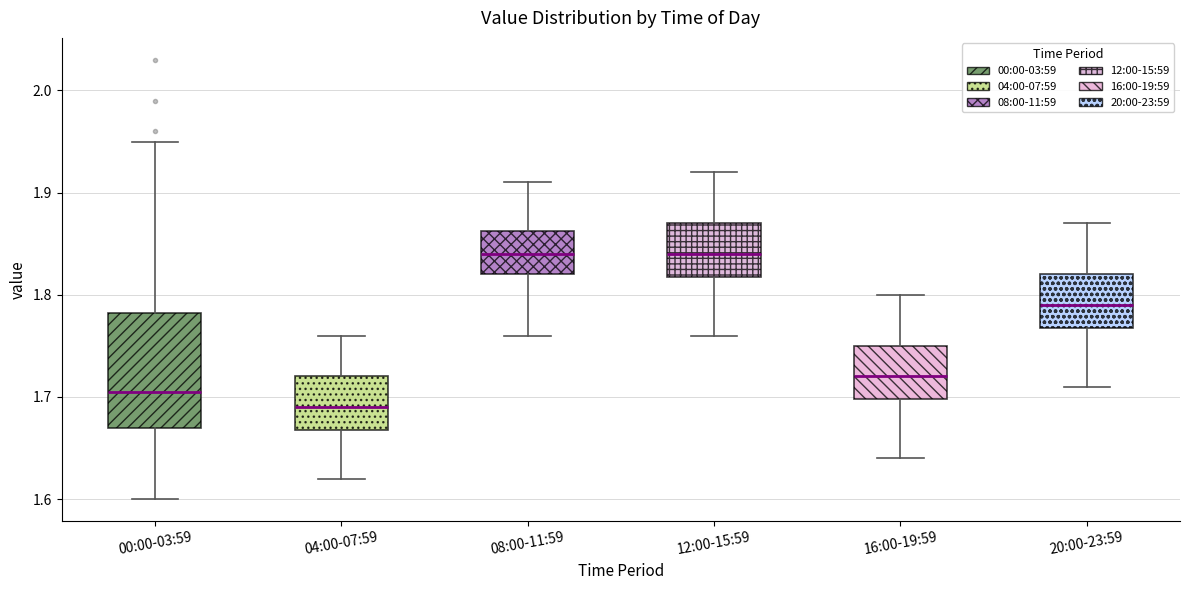

Which box's median line is the lowest?

04:00-07:59